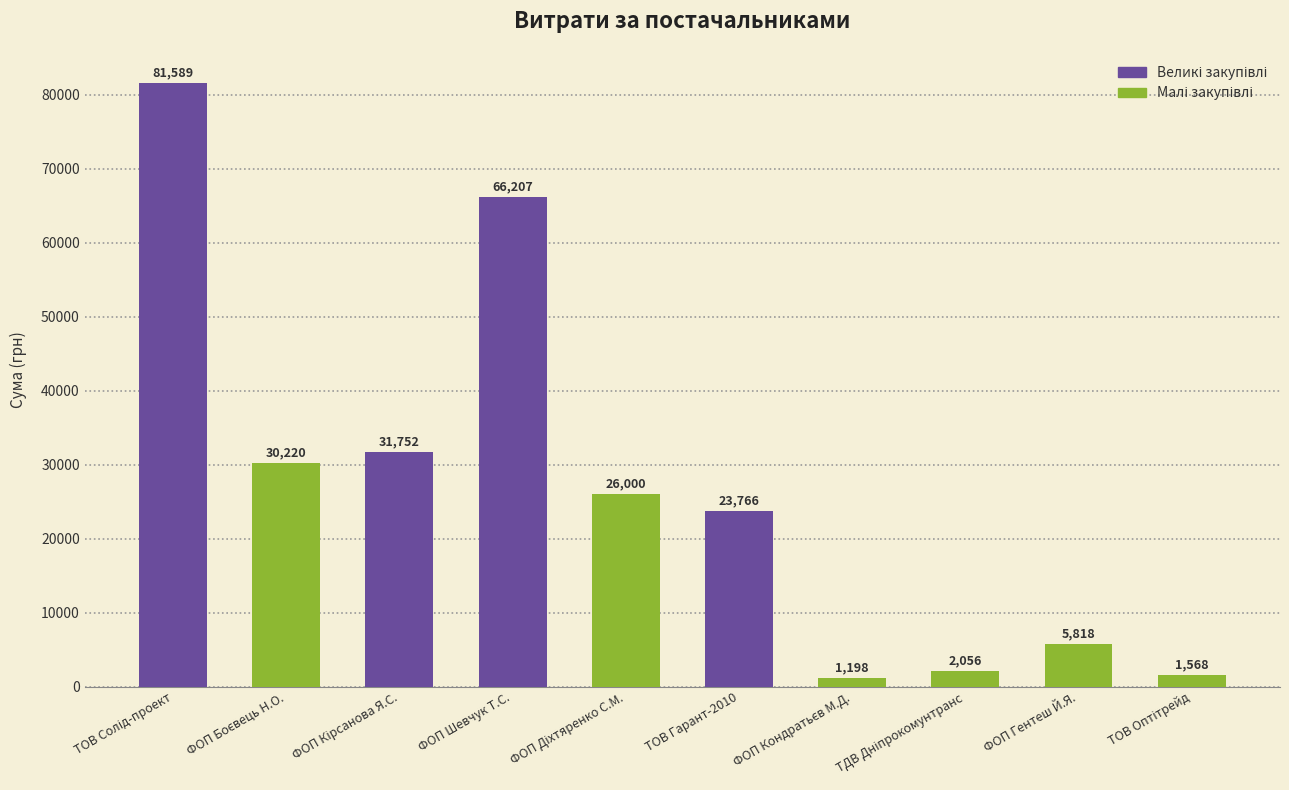

What is the difference between the second highest and minimum values?

65009.0